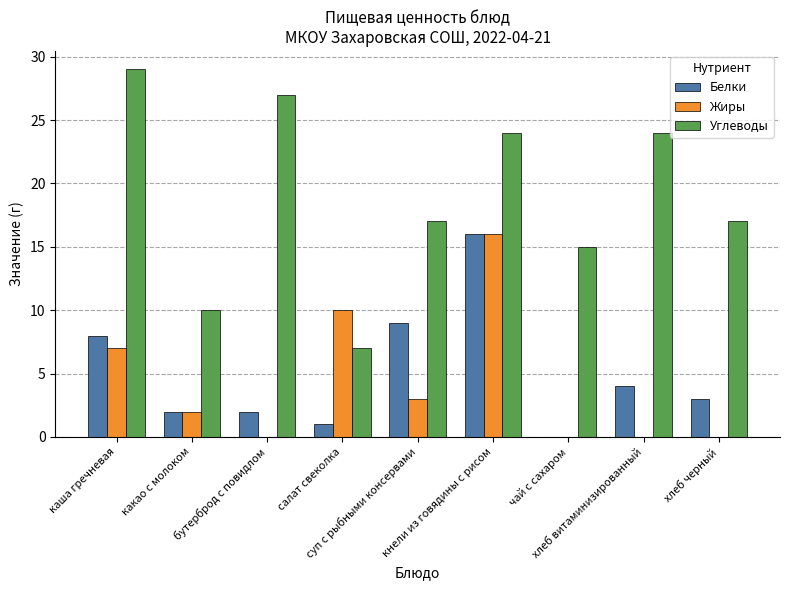

Count the number of categories in the chart.

9